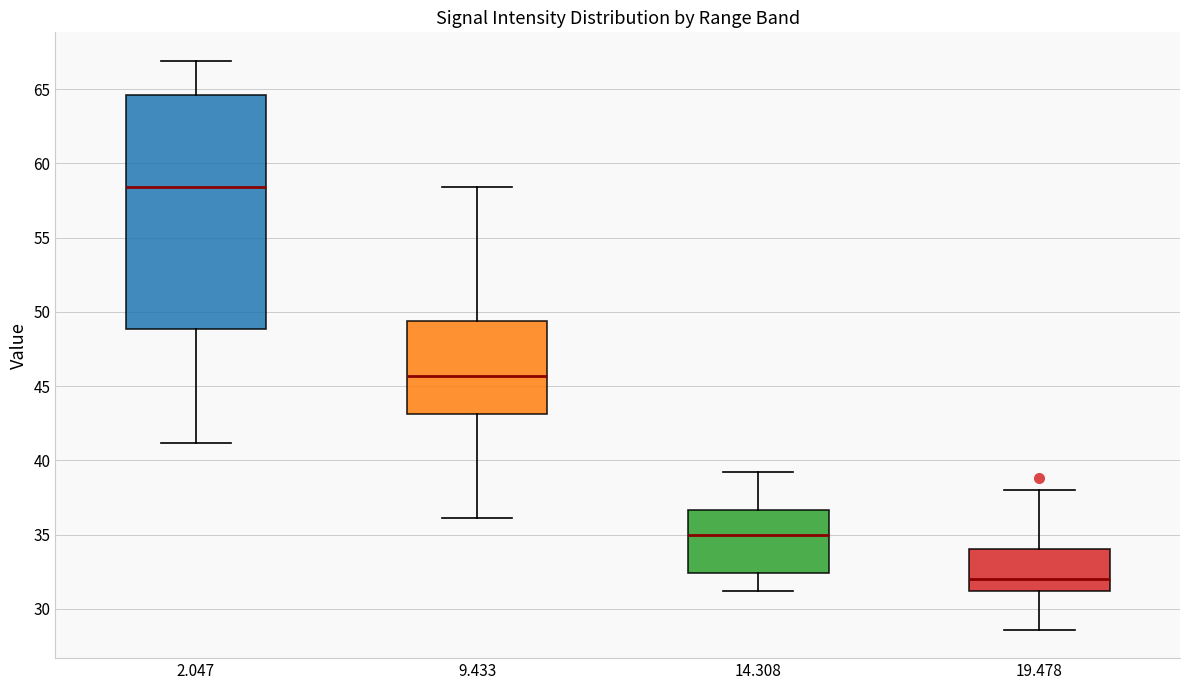

Reading left to right, read every box against the y-axis: the position of its median line, the range the box covers, and the ends of its whiskers. The values are not printed on the chart, so give them approximately, as read against the axis.

2.047: median 58.5, box 49.0 to 64.5, whiskers 41.0 to 67.0
9.433: median 45.5, box 43.0 to 49.5, whiskers 36.0 to 58.5
14.308: median 35.0, box 32.5 to 36.5, whiskers 31.0 to 39.0
19.478: median 32.0, box 31.0 to 34.0, whiskers 28.5 to 38.0